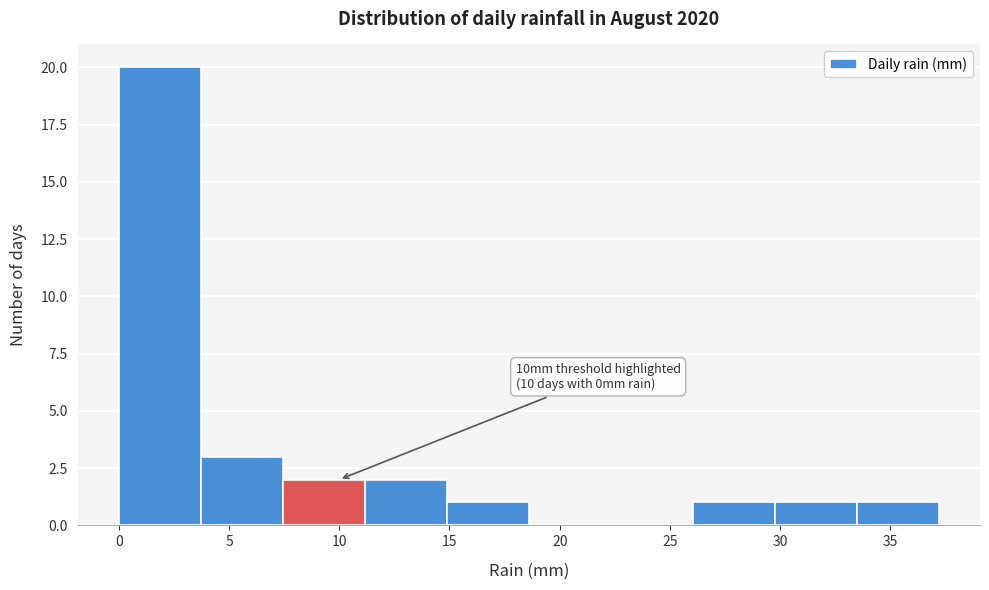

Which range on the x-axis has the tallest bar?

0.0 to 3.5